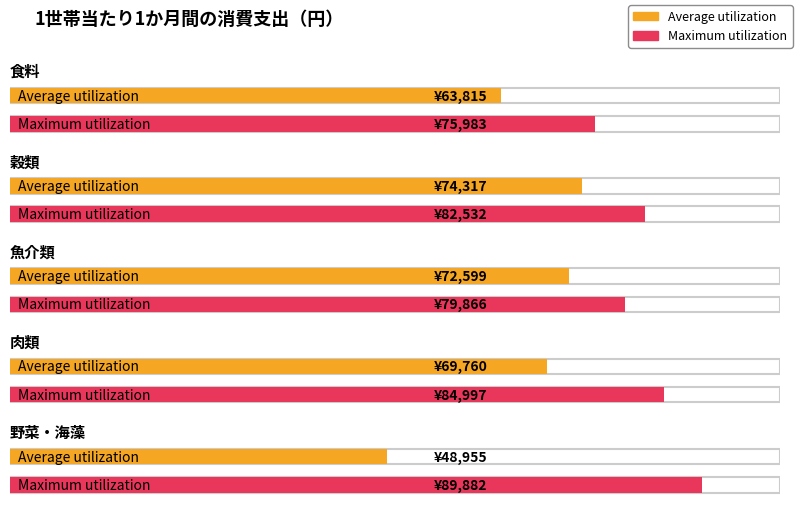

How many groups of bars are there?

5